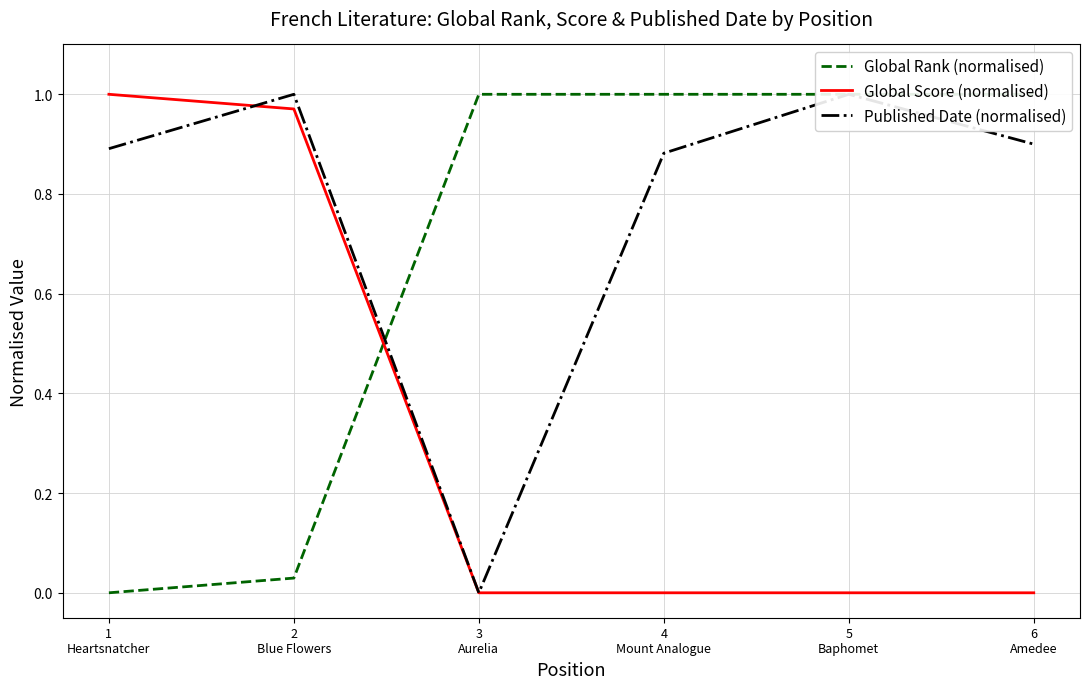

Rank the series at 4
Mount Analogue from highest to lowest value.

Global Rank (normalised), Published Date (normalised), Global Score (normalised)